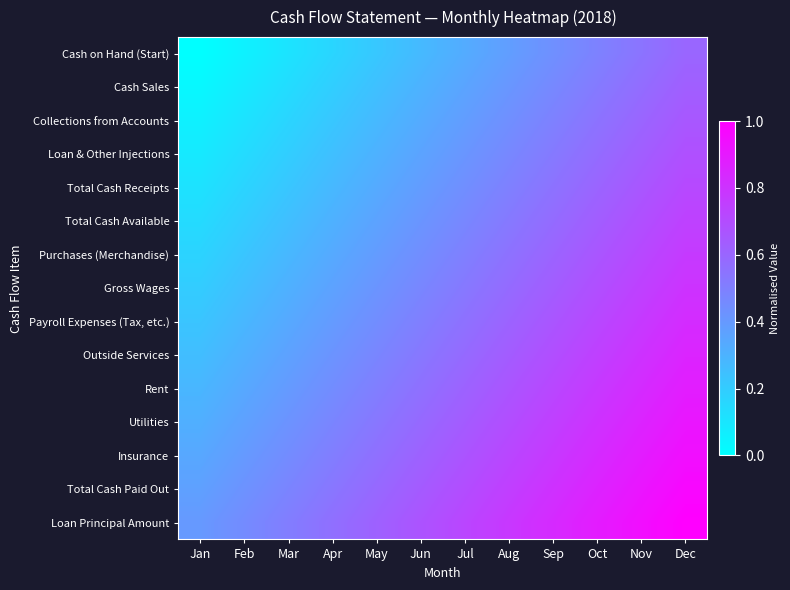

Reading left to right, extract all data points from this chart.

Cash on Hand (Start): Jan=0.0	Feb=0.1	Mar=0.1	Apr=0.2	May=0.2	Jun=0.3	Jul=0.3	Aug=0.4	Sep=0.4	Oct=0.5	Nov=0.5	Dec=0.6
Cash Sales: Jan=0.0	Feb=0.1	Mar=0.1	Apr=0.2	May=0.2	Jun=0.3	Jul=0.4	Aug=0.4	Sep=0.5	Oct=0.5	Nov=0.6	Dec=0.6
Collections from Accounts: Jan=0.1	Feb=0.1	Mar=0.2	Apr=0.2	May=0.3	Jun=0.3	Jul=0.4	Aug=0.4	Sep=0.5	Oct=0.5	Nov=0.6	Dec=0.7
Loan & Other Injections: Jan=0.1	Feb=0.1	Mar=0.2	Apr=0.2	May=0.3	Jun=0.4	Jul=0.4	Aug=0.5	Sep=0.5	Oct=0.6	Nov=0.6	Dec=0.7
Total Cash Receipts: Jan=0.1	Feb=0.2	Mar=0.2	Apr=0.3	May=0.3	Jun=0.4	Jul=0.4	Aug=0.5	Sep=0.6	Oct=0.6	Nov=0.7	Dec=0.7
Total Cash Available: Jan=0.1	Feb=0.2	Mar=0.3	Apr=0.3	May=0.4	Jun=0.4	Jul=0.5	Aug=0.5	Sep=0.6	Oct=0.6	Nov=0.7	Dec=0.7
Purchases (Merchandise): Jan=0.2	Feb=0.2	Mar=0.3	Apr=0.3	May=0.4	Jun=0.4	Jul=0.5	Aug=0.6	Sep=0.6	Oct=0.7	Nov=0.7	Dec=0.8
Gross Wages: Jan=0.2	Feb=0.3	Mar=0.3	Apr=0.4	May=0.4	Jun=0.5	Jul=0.5	Aug=0.6	Sep=0.6	Oct=0.7	Nov=0.7	Dec=0.8
Payroll Expenses (Tax, etc.): Jan=0.2	Feb=0.3	Mar=0.3	Apr=0.4	May=0.4	Jun=0.5	Jul=0.6	Aug=0.6	Sep=0.7	Oct=0.7	Nov=0.8	Dec=0.8
Outside Services: Jan=0.3	Feb=0.3	Mar=0.4	Apr=0.4	May=0.5	Jun=0.5	Jul=0.6	Aug=0.6	Sep=0.7	Oct=0.7	Nov=0.8	Dec=0.9
Rent: Jan=0.3	Feb=0.3	Mar=0.4	Apr=0.4	May=0.5	Jun=0.6	Jul=0.6	Aug=0.7	Sep=0.7	Oct=0.8	Nov=0.8	Dec=0.9
Utilities: Jan=0.3	Feb=0.4	Mar=0.4	Apr=0.5	May=0.5	Jun=0.6	Jul=0.6	Aug=0.7	Sep=0.8	Oct=0.8	Nov=0.9	Dec=0.9
Insurance: Jan=0.3	Feb=0.4	Mar=0.5	Apr=0.5	May=0.6	Jun=0.6	Jul=0.7	Aug=0.7	Sep=0.8	Oct=0.8	Nov=0.9	Dec=0.9
Total Cash Paid Out: Jan=0.4	Feb=0.4	Mar=0.5	Apr=0.5	May=0.6	Jun=0.6	Jul=0.7	Aug=0.8	Sep=0.8	Oct=0.9	Nov=0.9	Dec=1.0
Loan Principal Amount: Jan=0.4	Feb=0.5	Mar=0.5	Apr=0.6	May=0.6	Jun=0.7	Jul=0.7	Aug=0.8	Sep=0.8	Oct=0.9	Nov=0.9	Dec=1.0